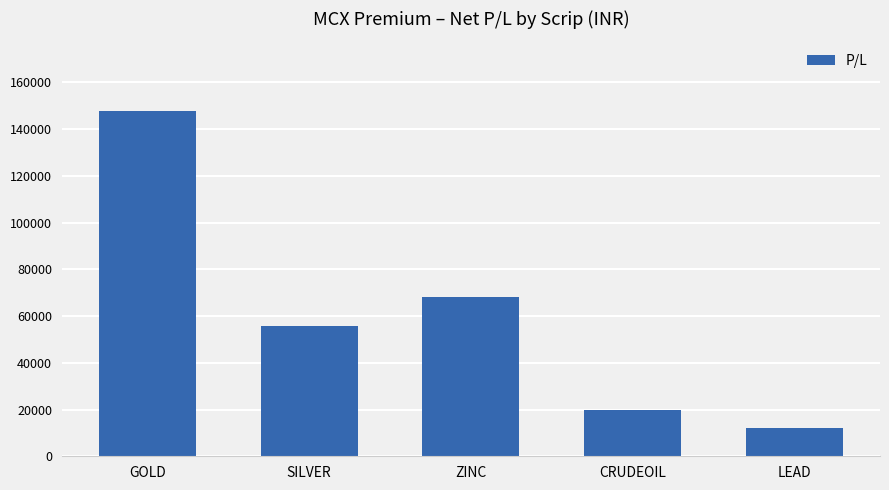

Rank the categories by value from highest to lowest.

GOLD, ZINC, SILVER, CRUDEOIL, LEAD